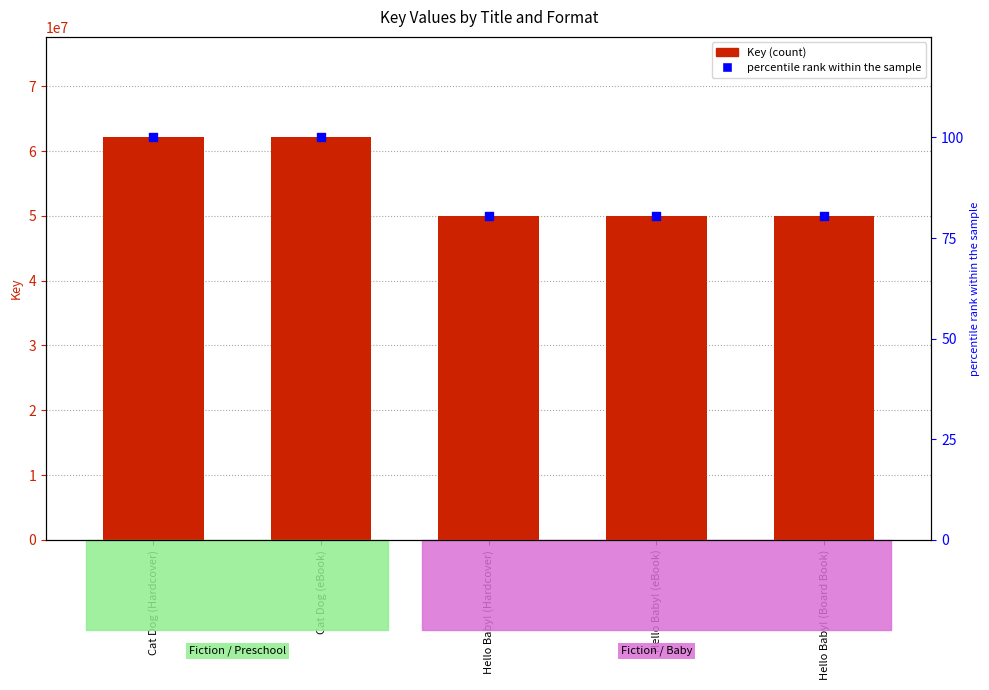

Which series contains the highest Y value?

Key